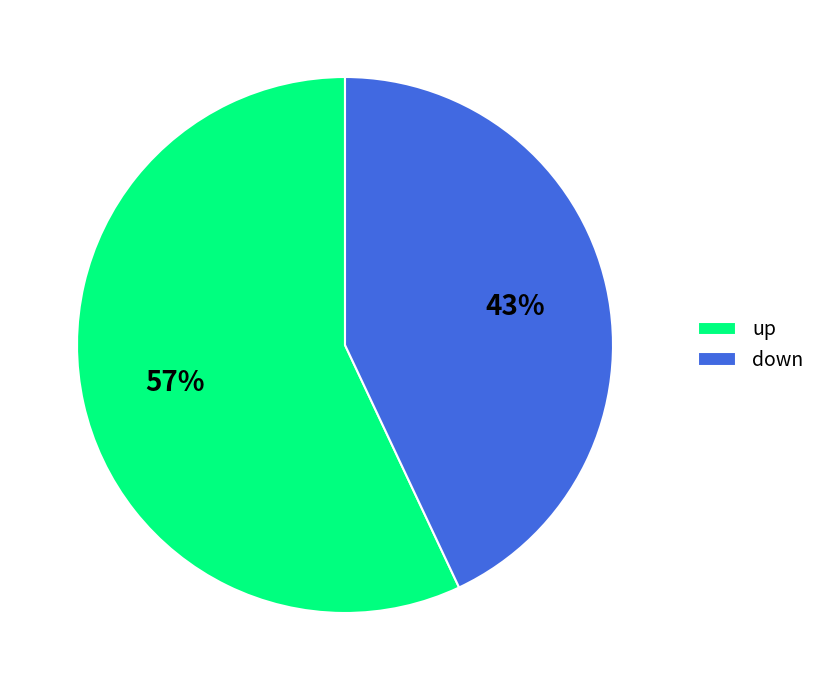

True or false: down accounts for 52% of the total.

False